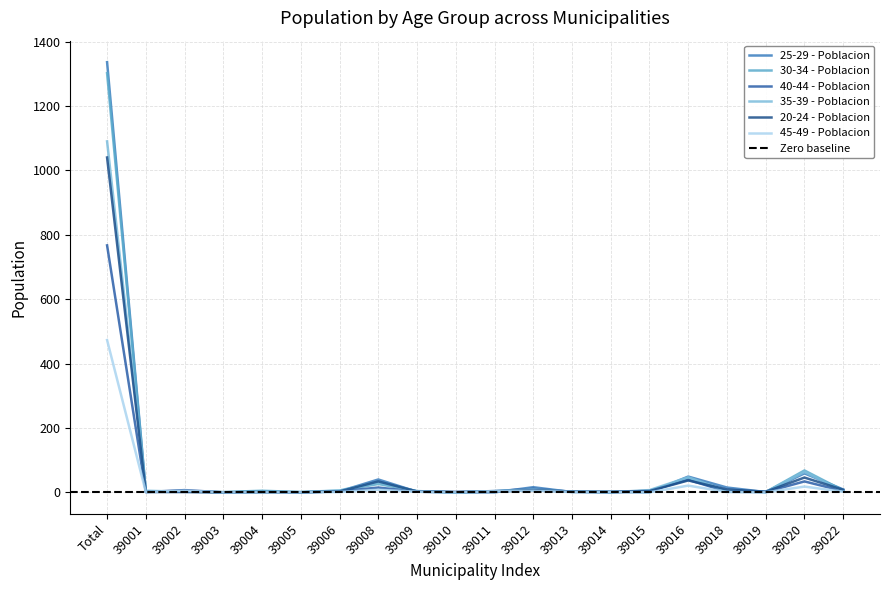

True or false: 45-49 - Poblacion has more than 1 points higher than both neighbors.

True